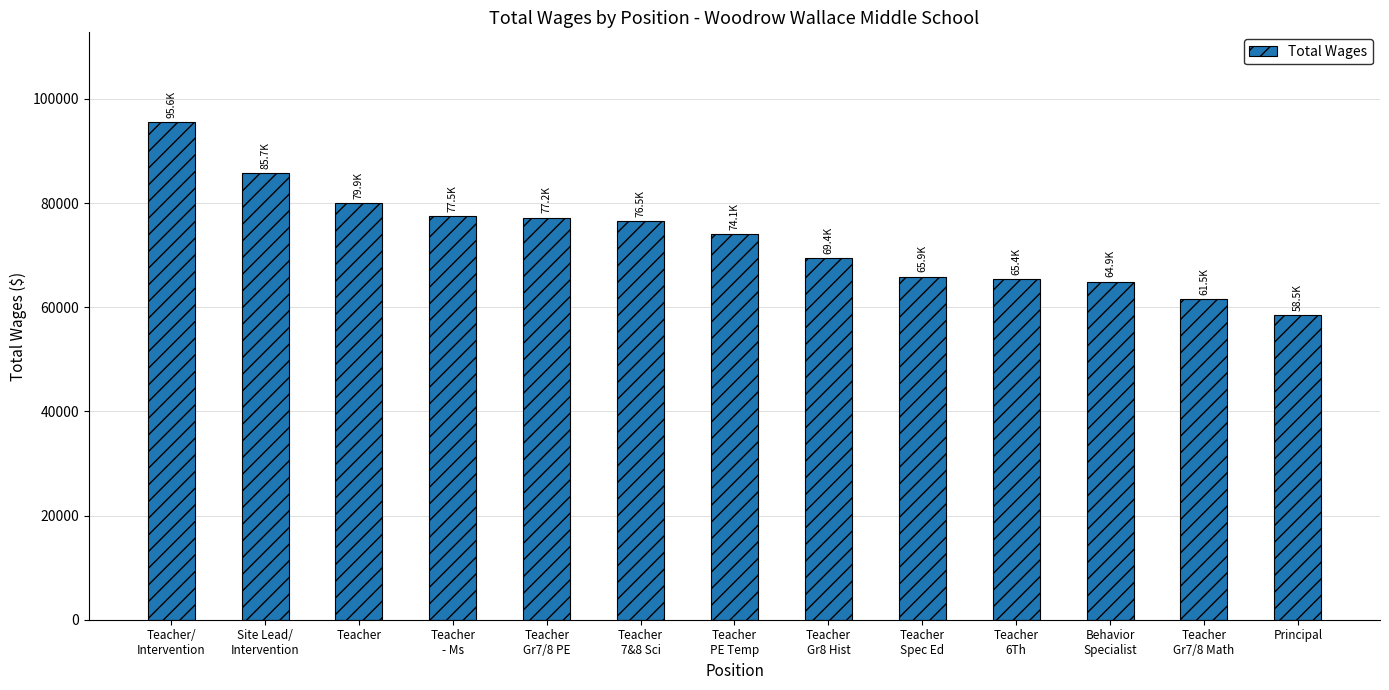

Between Teacher/
Intervention and Teacher
6Th, which is larger?

Teacher/
Intervention